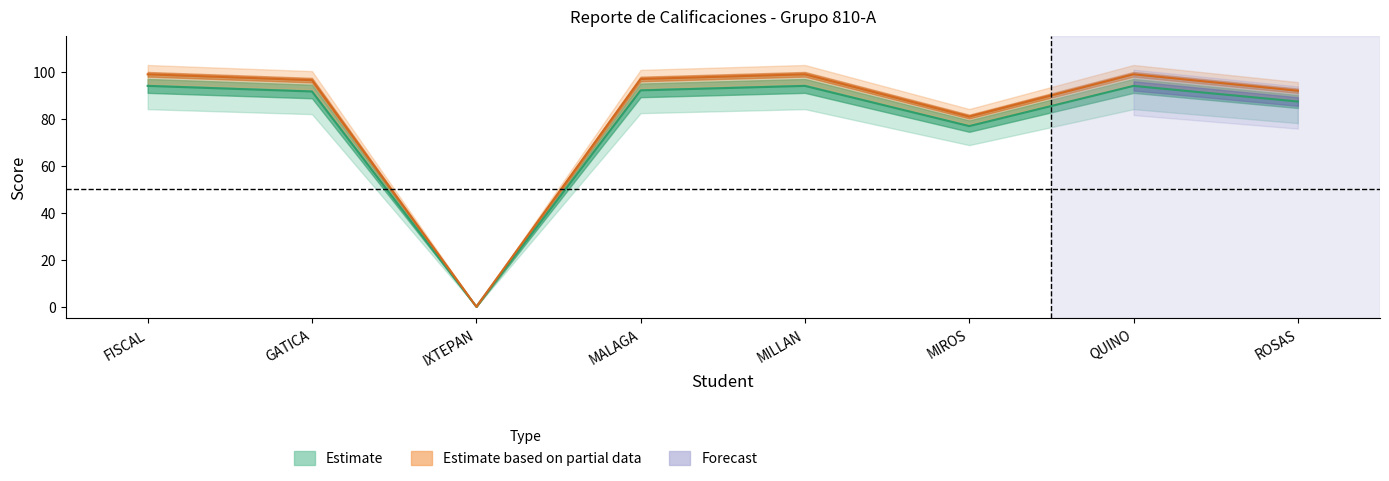

Where is the first local minimum for PROM?

IXTEPAN